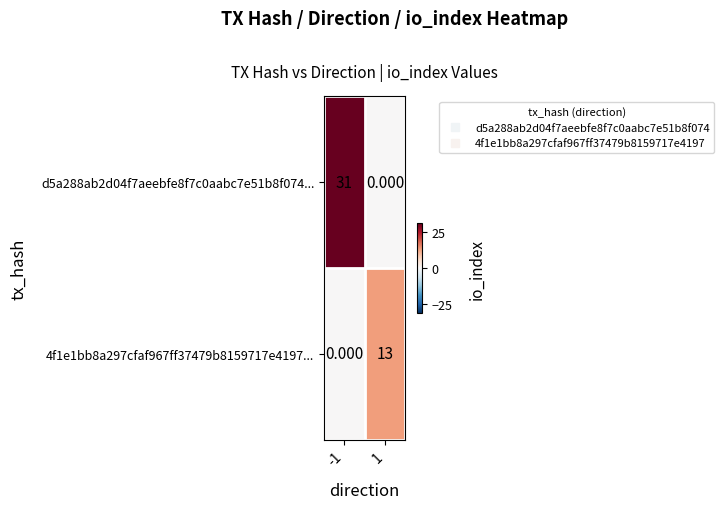

Between -1 and 1, which series saw the biggest shift?

d5a288ab2d04f7aeebfe8f7c0aabc7e51b8f074...